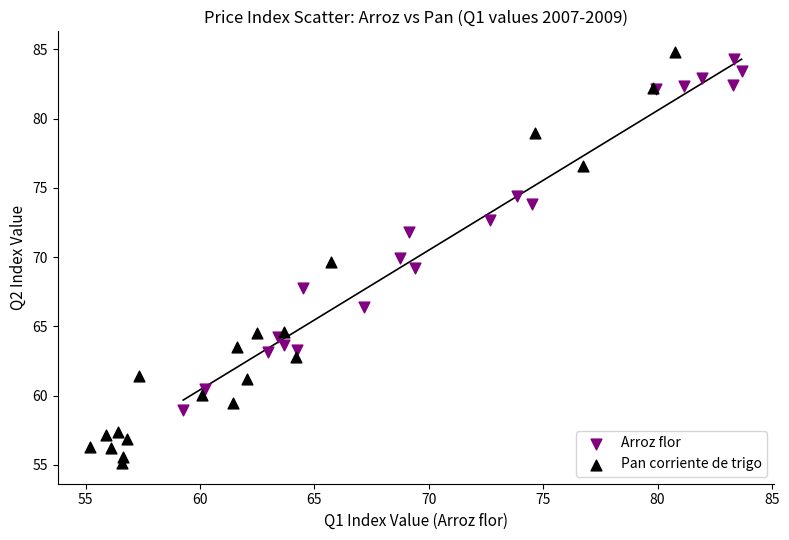

Which series reaches the minimum Y coordinate?

Pan corriente de trigo